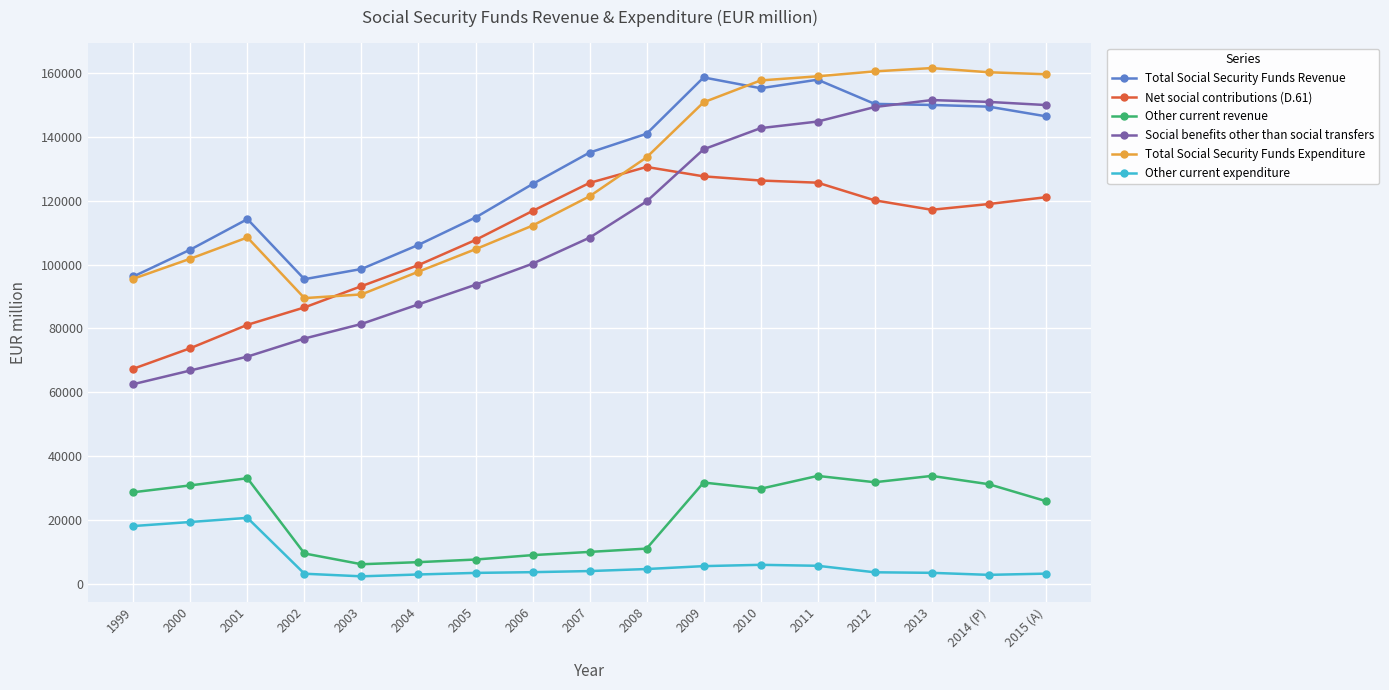

The value of Total Social Security Funds Expenditure at 2012 is 160443. True or false?

True